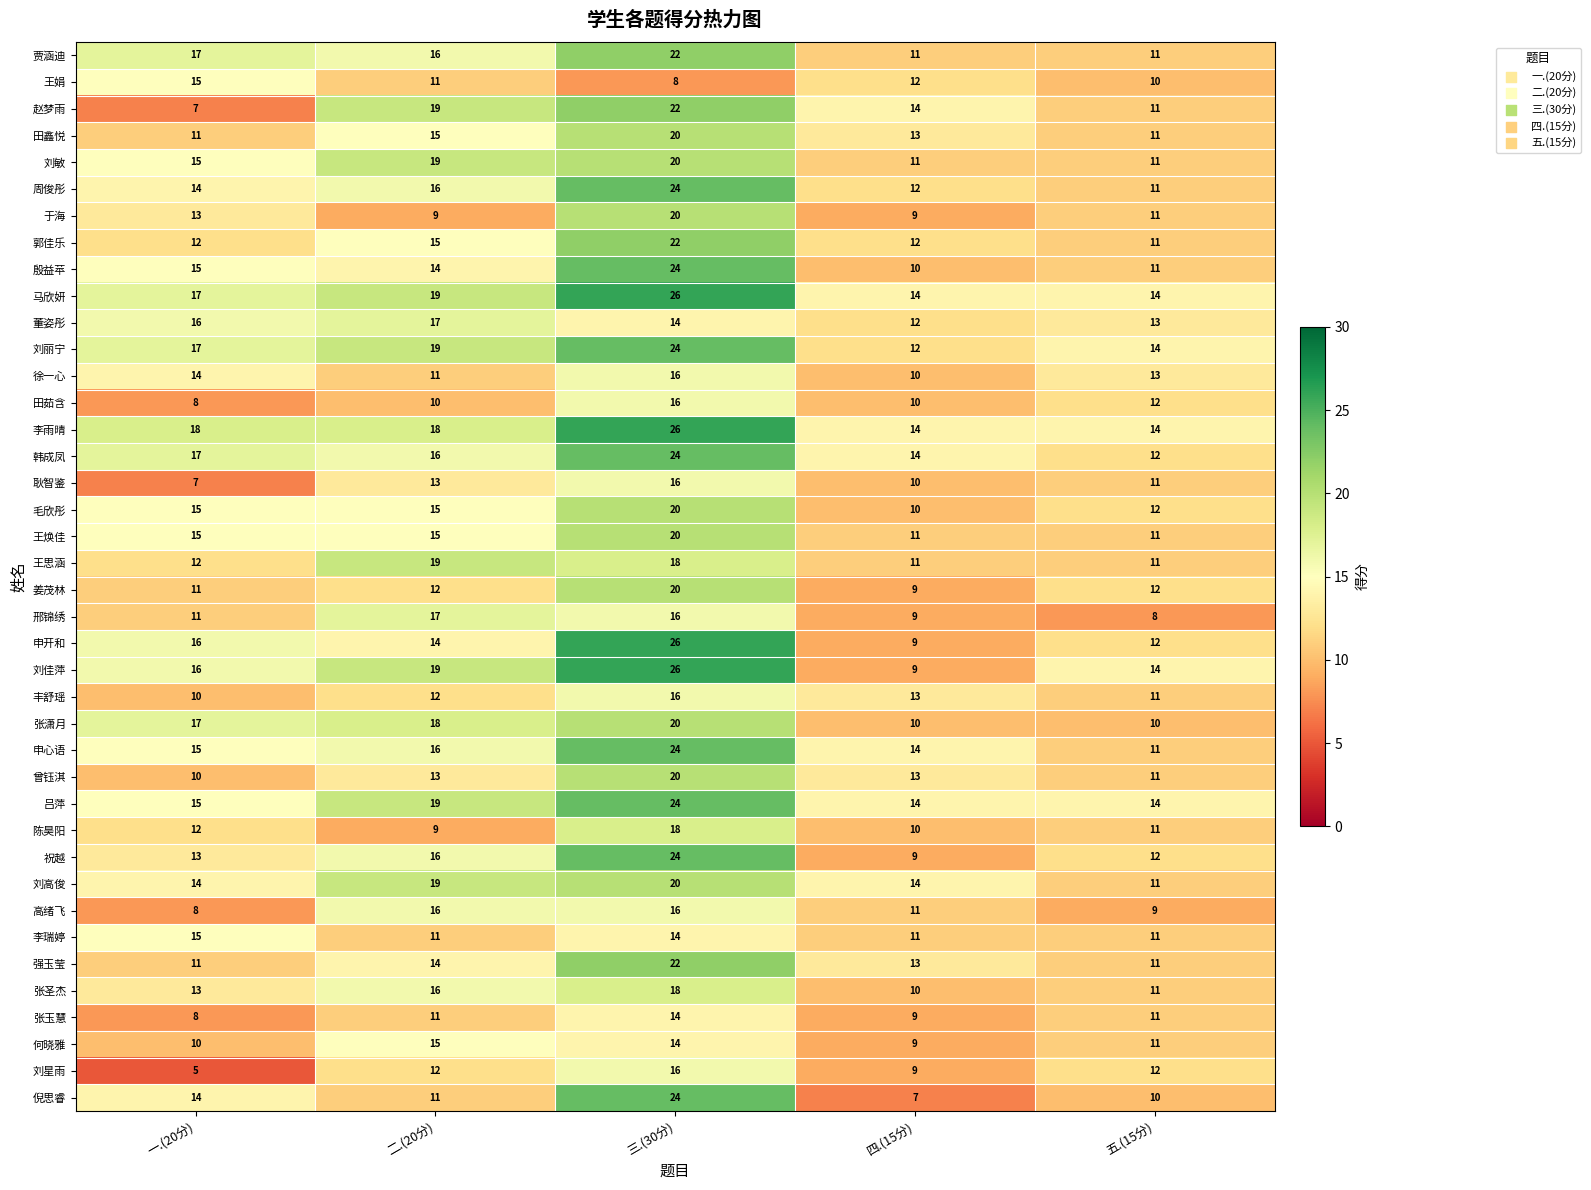

What is the average value of the 李雨晴 series?

18